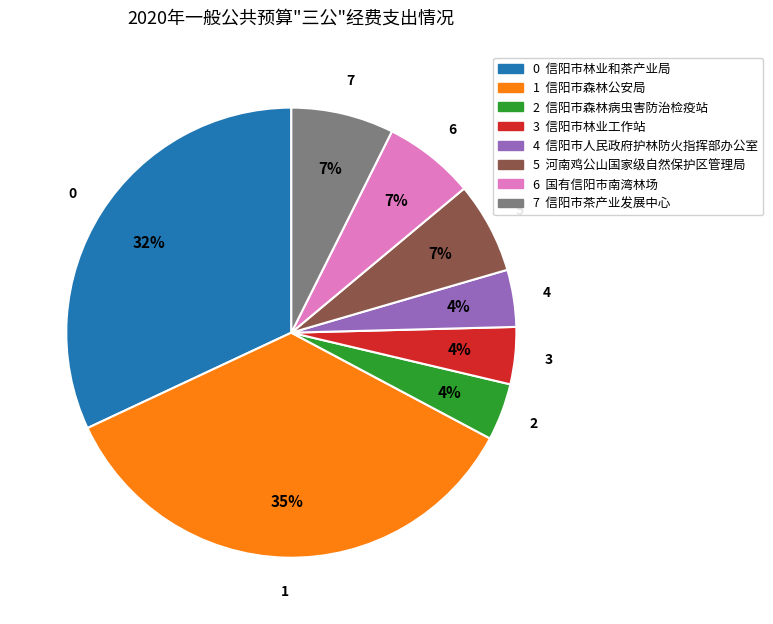

To the nearest percent, what is the average slice percentage?

12%